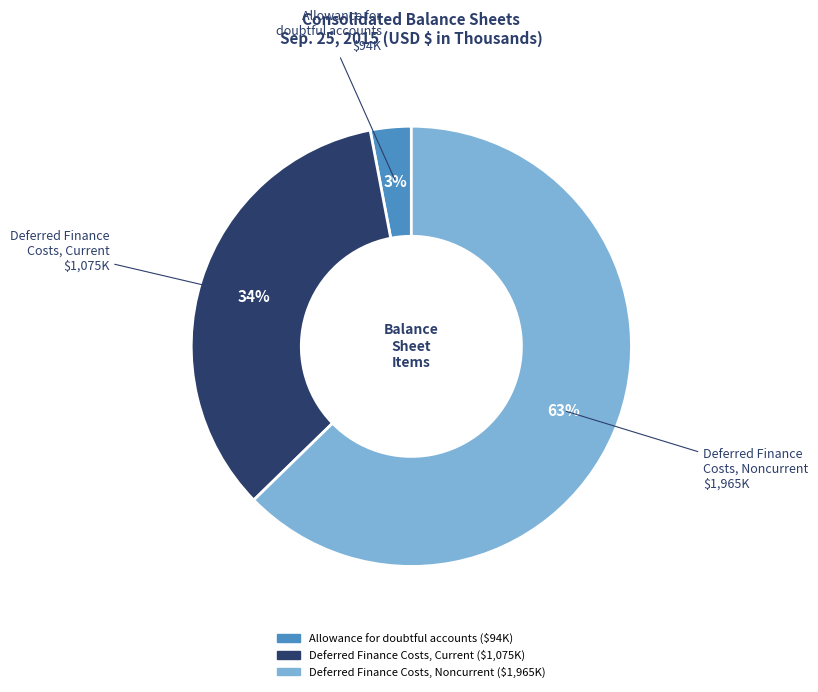

To the nearest percent, what is the average slice percentage?

33%